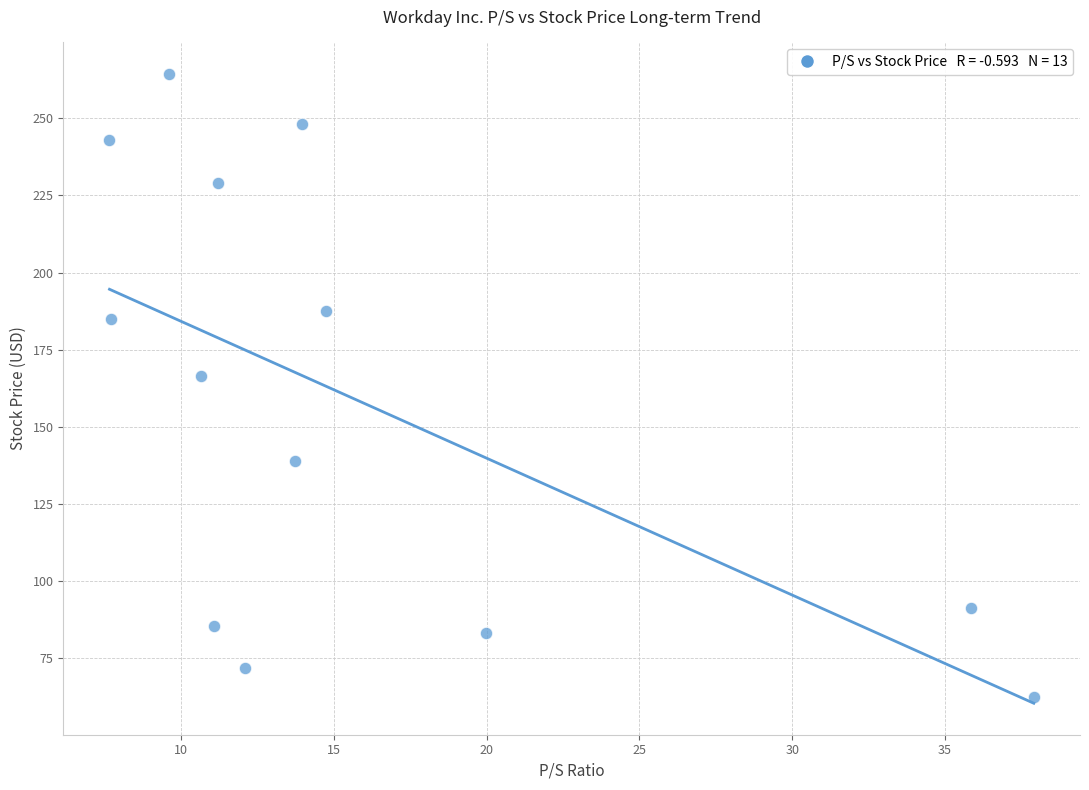

What is the range of Y values (max minus min)?

201.8